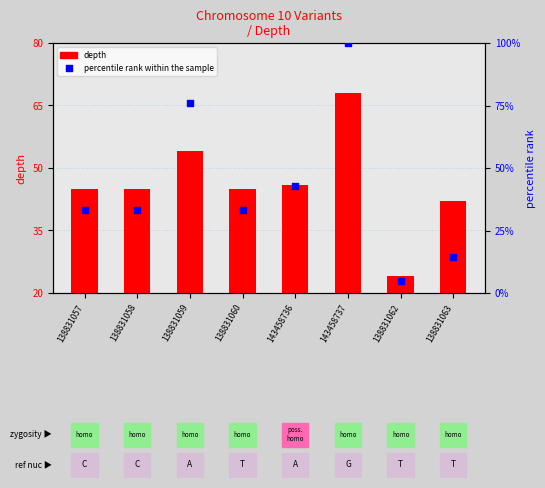

Approximately how many times larger is the value at 138831057 compared to 143458737?

0.3